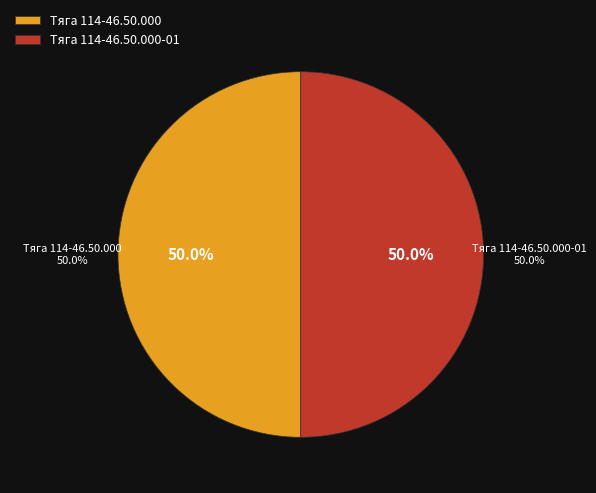

Count the number of slices in the pie.

2